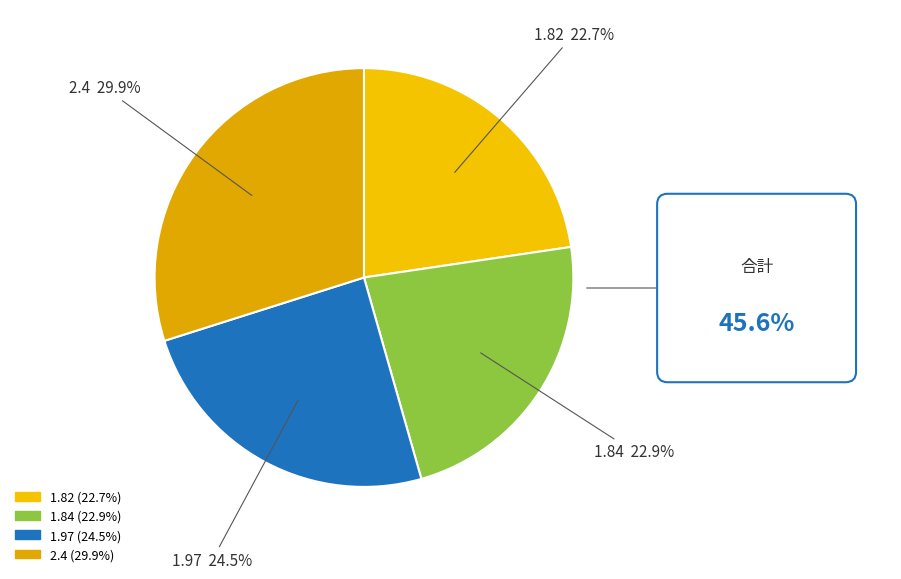

Approximately how many times larger is the value at 1.97 compared to 1.84?

1.1